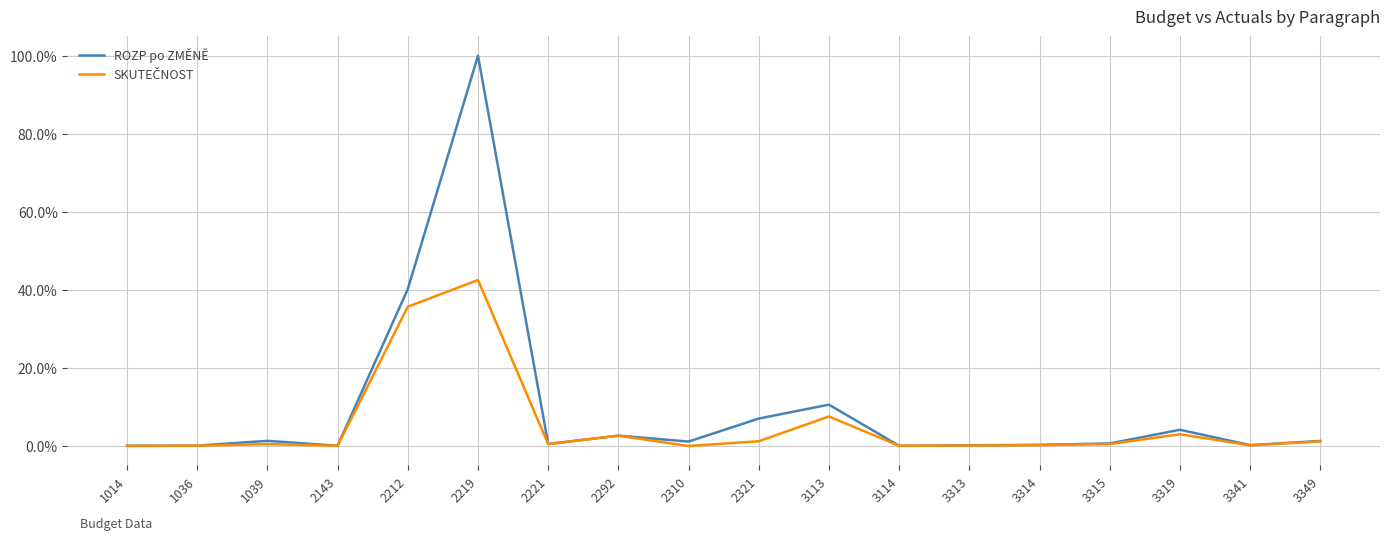

How many lines are shown in the chart?

2